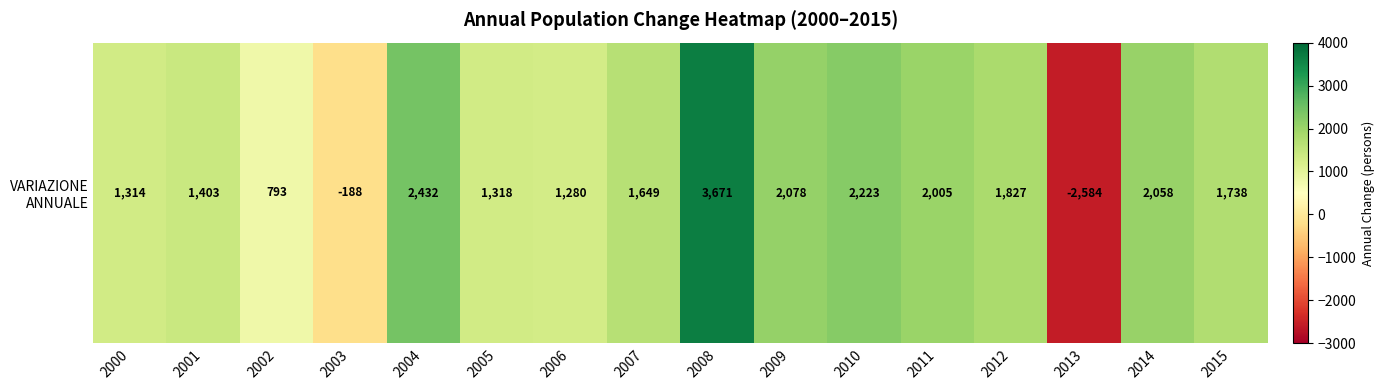

At which label is the value closest to 543?

2002